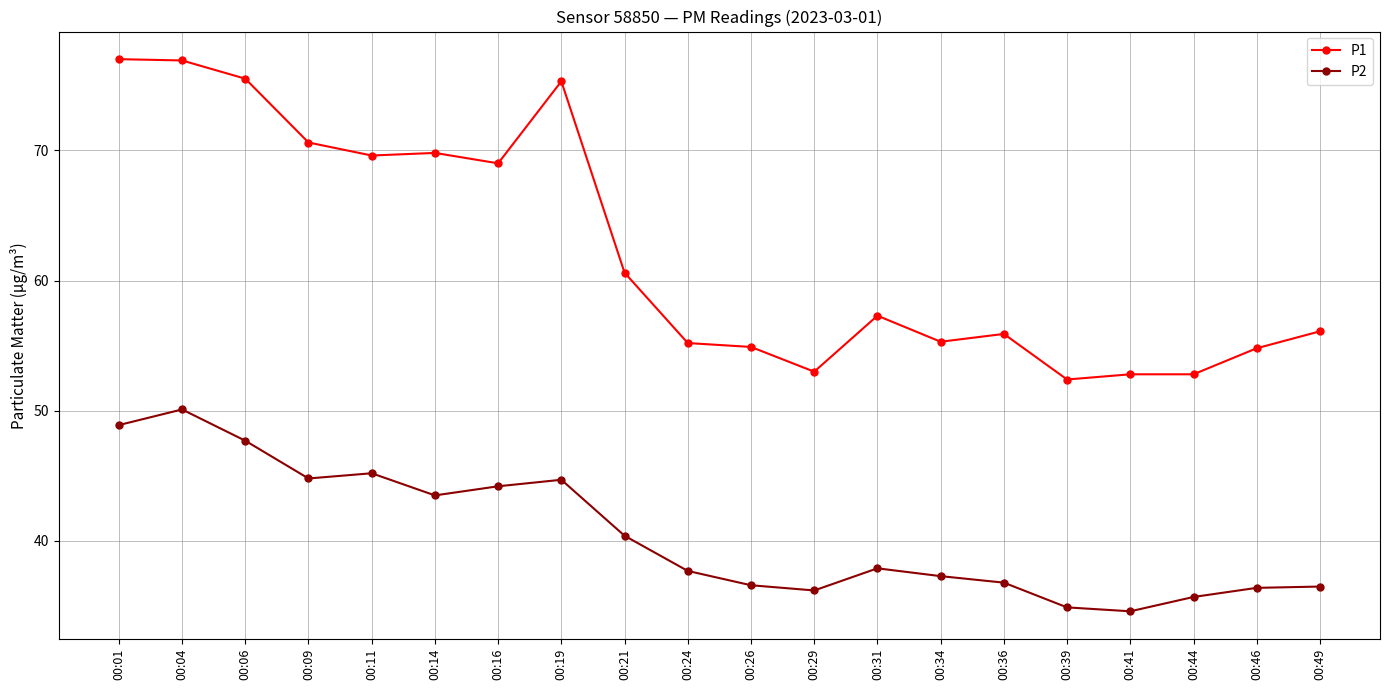

True or false: P2 and P1 cross at least once.

False